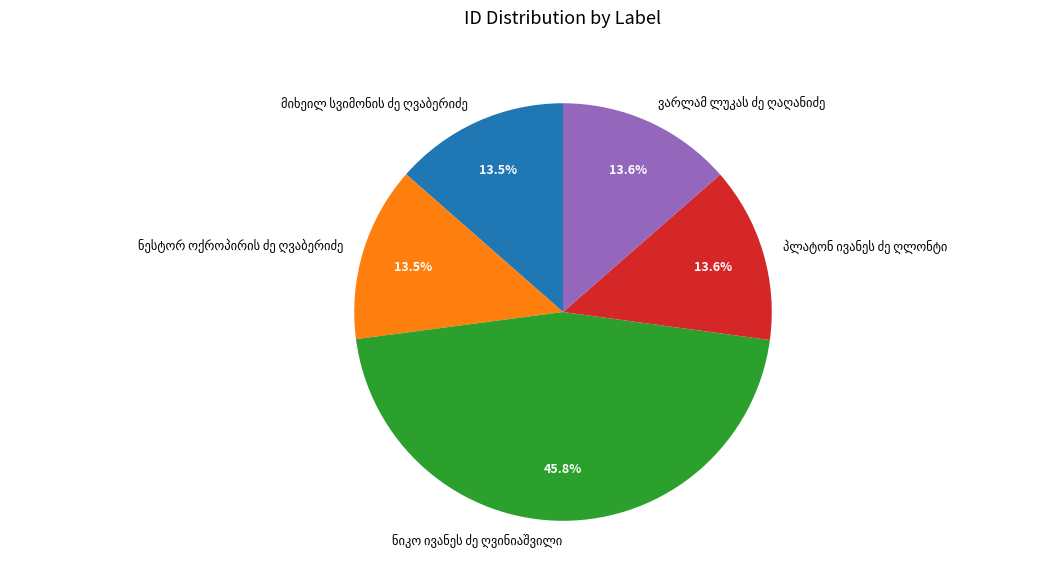

How many slices are in this pie chart?

5